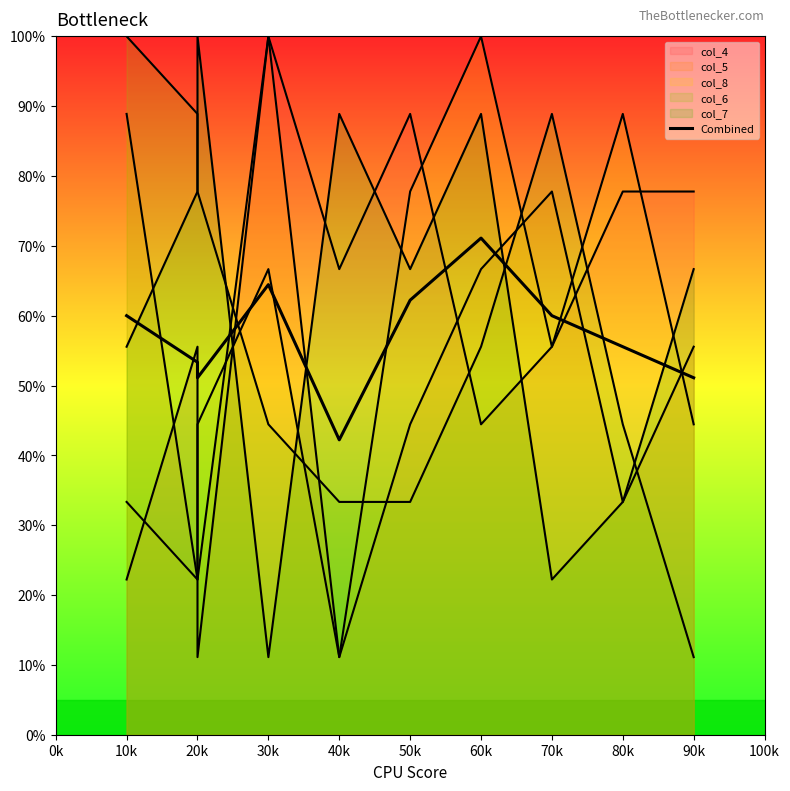

What is the difference between the maximum and minimum values?

28.9